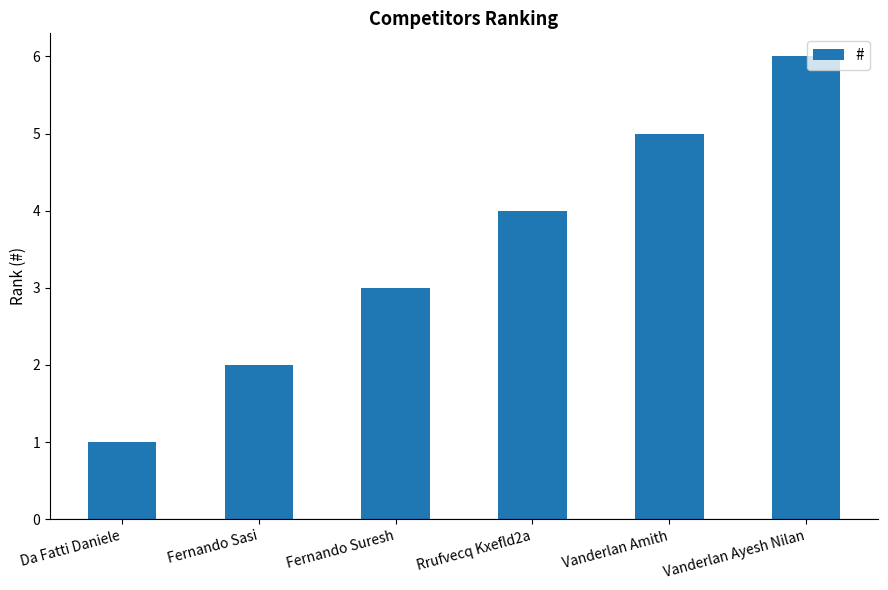

What is the ratio of the value at Fernando Suresh to the value at Fernando Sasi?

1.5